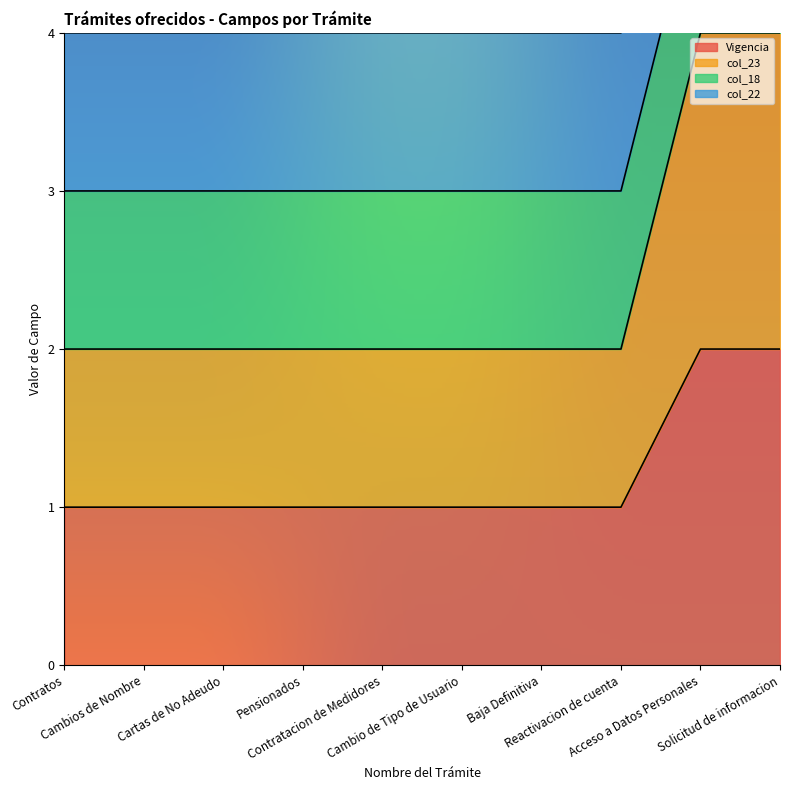

What is the total value across all series at Solicitud de informacion?

11